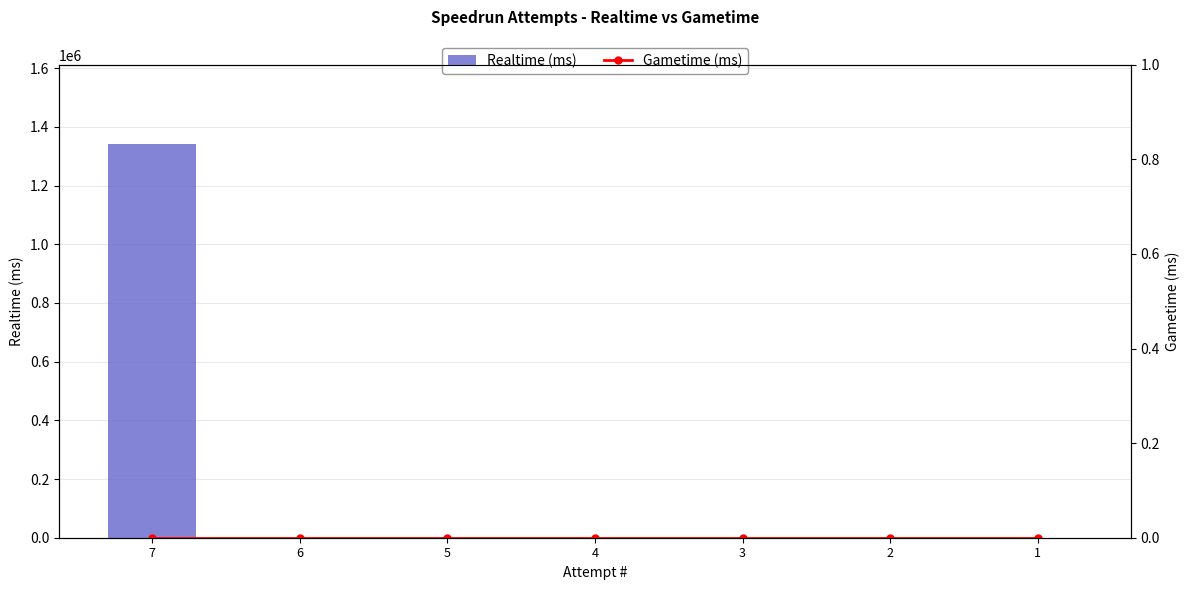

At which category does the chart reach its peak across all series?

7